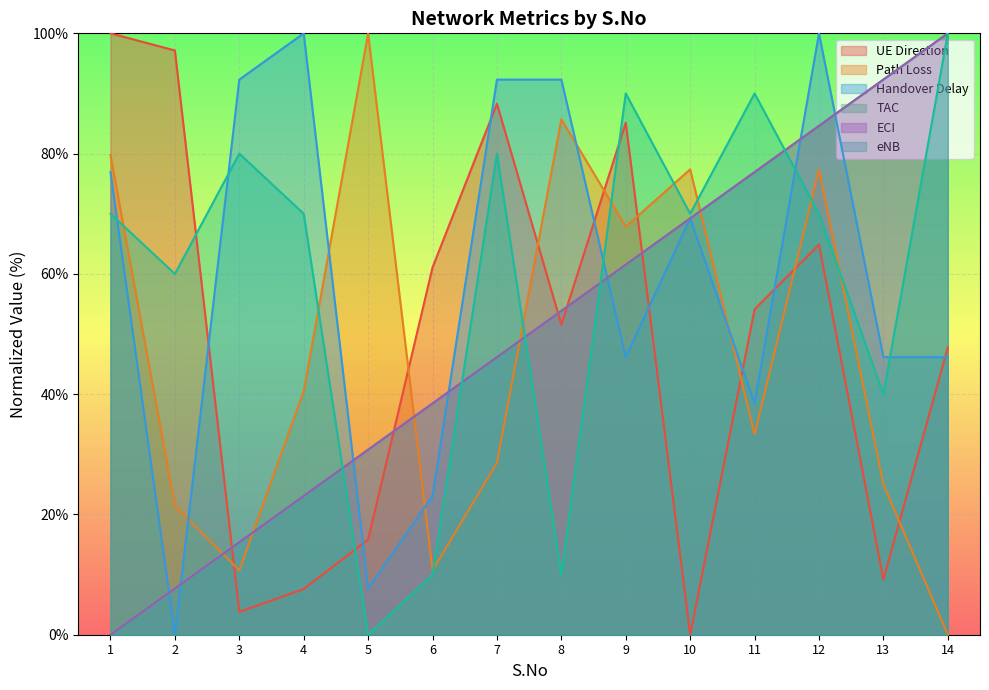

The Handover Delay series shows 27.3 at 9. True or false?

False